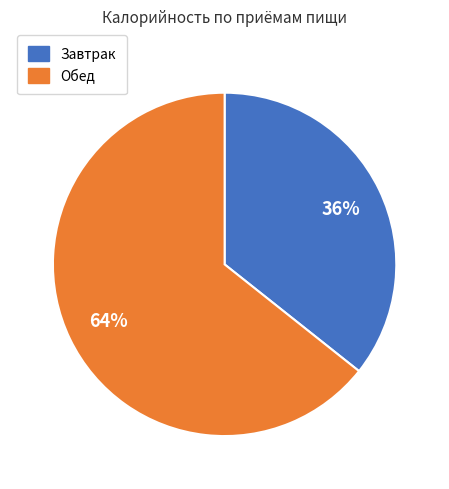

The Обед slice represents 64% of the pie. True or false?

True